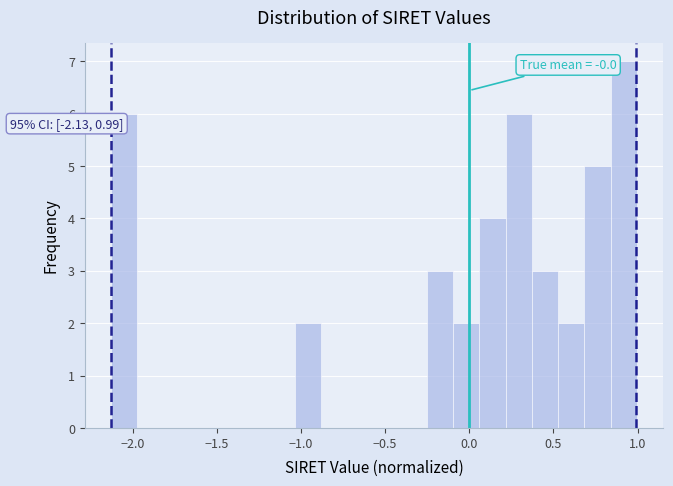

Read against the x-axis, roughly where is the centre of the tallest bar?

0.90